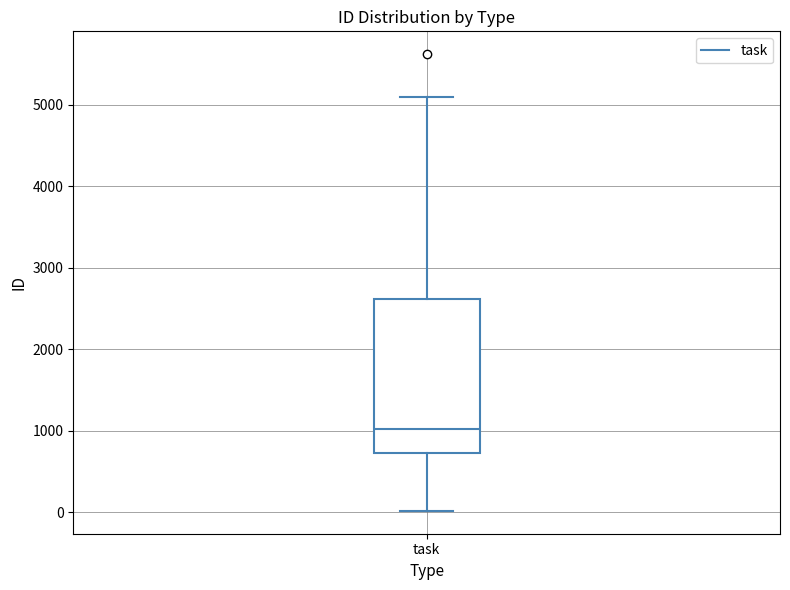

Transcribe this box plot: give where the median line is, the range the box spans, and where the two whiskers end, as read against the y-axis. The values are not printed on the chart, so give them approximately, as read against the axis.

median 1000, box 700 to 2600, whiskers 0 to 5100